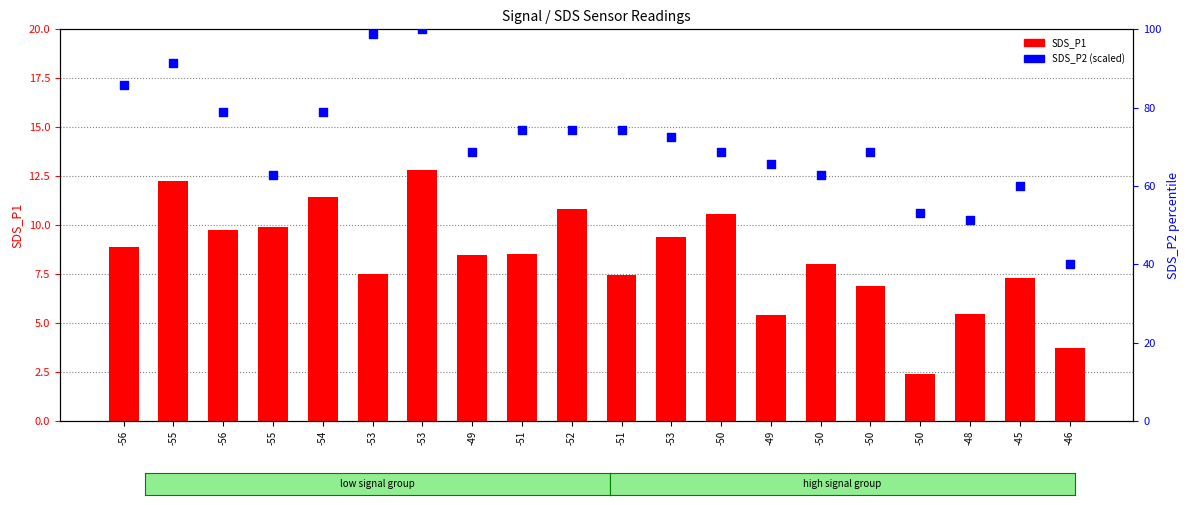

Which series has the largest total across all categories?

SDS_P2 (percentile)